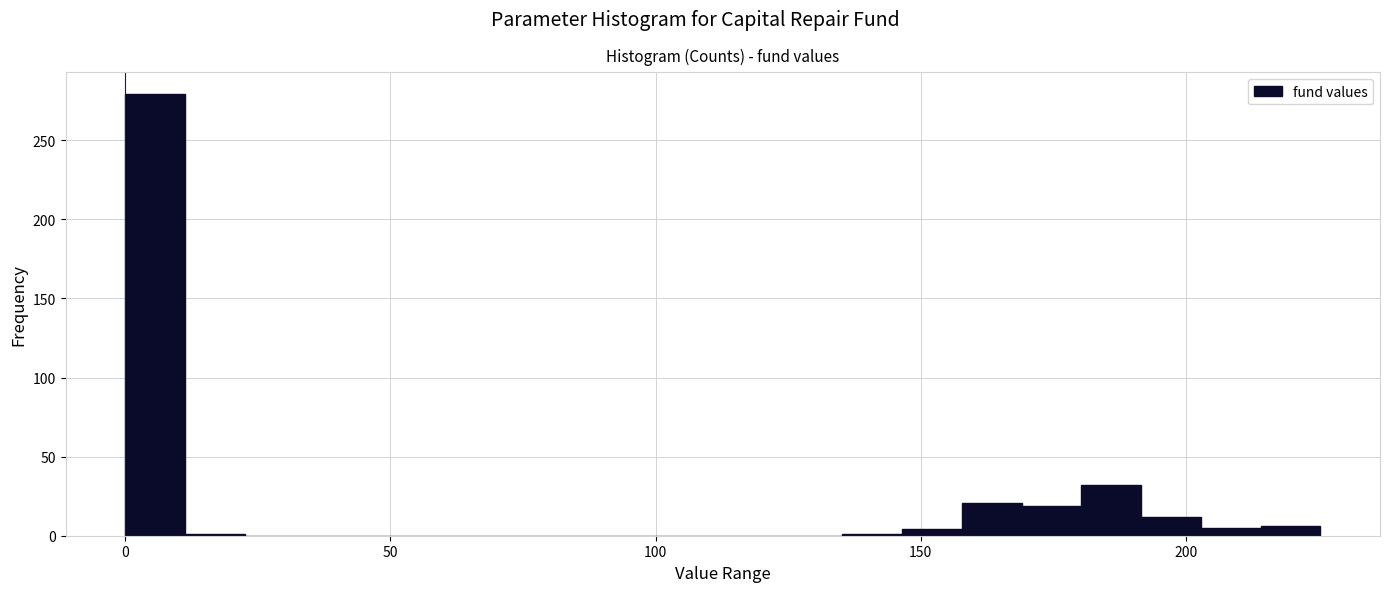

Around what value on the x-axis is the tallest bar? Give the approximate position of its centre, as read against the axis.

5